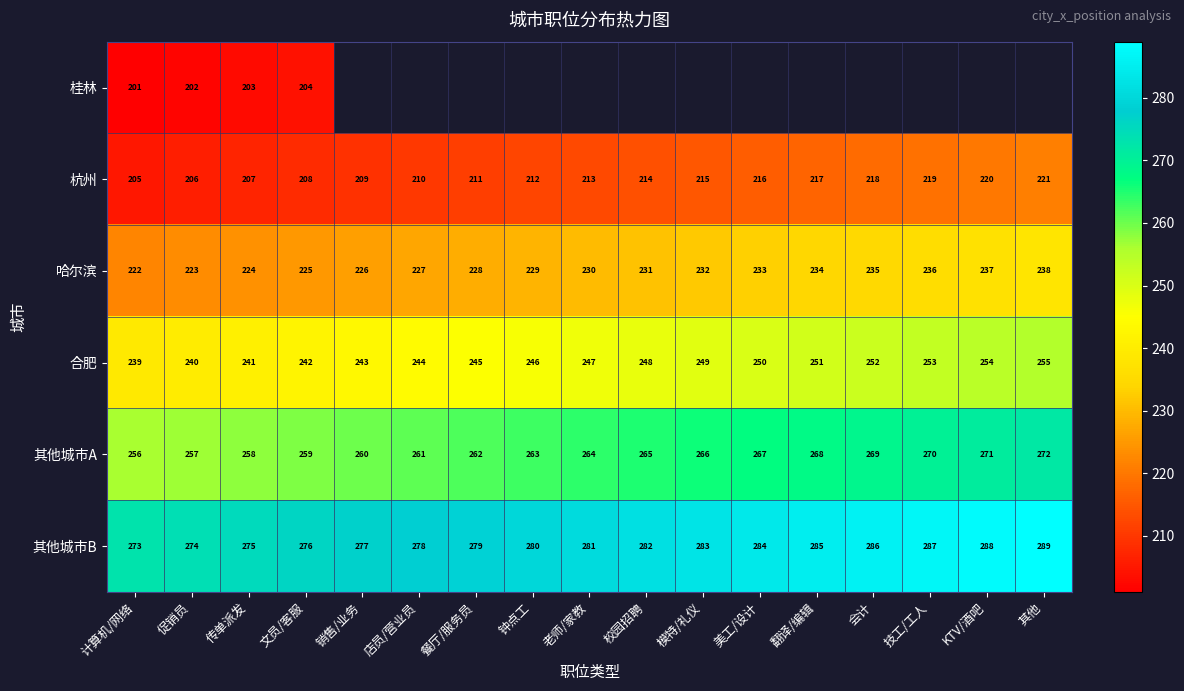

The 桂林 series shows 128 at 促销员. True or false?

False